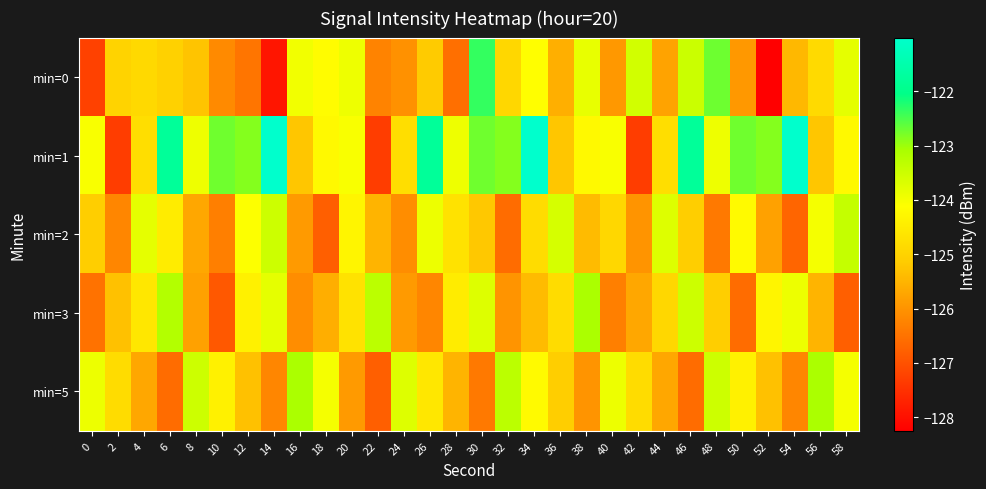

Which series has the largest range (max minus min)?

min=1